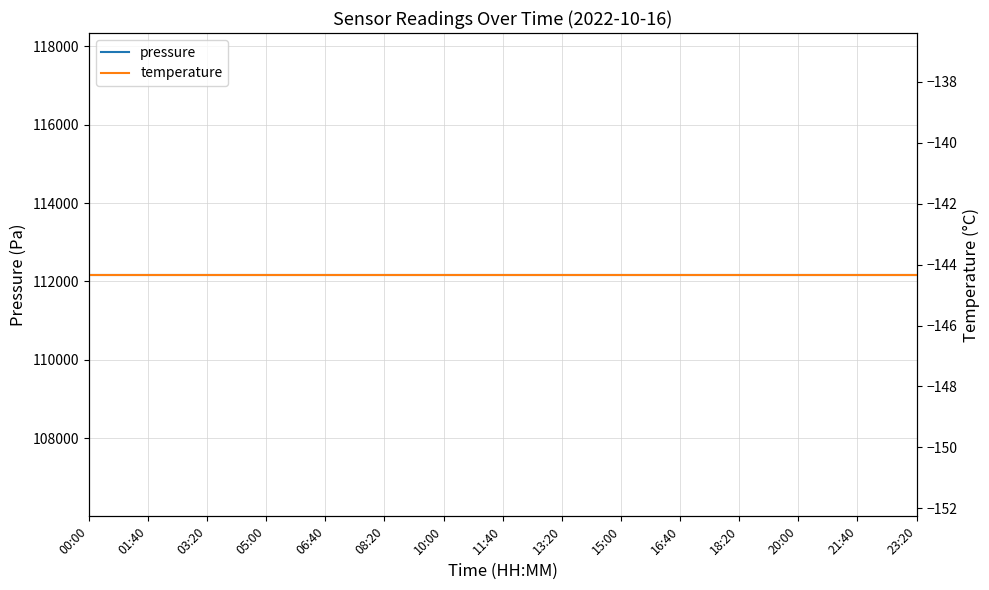

Reading left to right, extract all data points from this chart.

pressure: 112171.5	112171.5	112171.5	112171.5	112171.5	112171.5	112171.5	112171.5	112171.5	112171.5	112171.5	112171.5	112171.5	112171.5	112171.5
temperature: -144.3	-144.3	-144.3	-144.3	-144.3	-144.3	-144.3	-144.3	-144.3	-144.3	-144.3	-144.3	-144.3	-144.3	-144.3